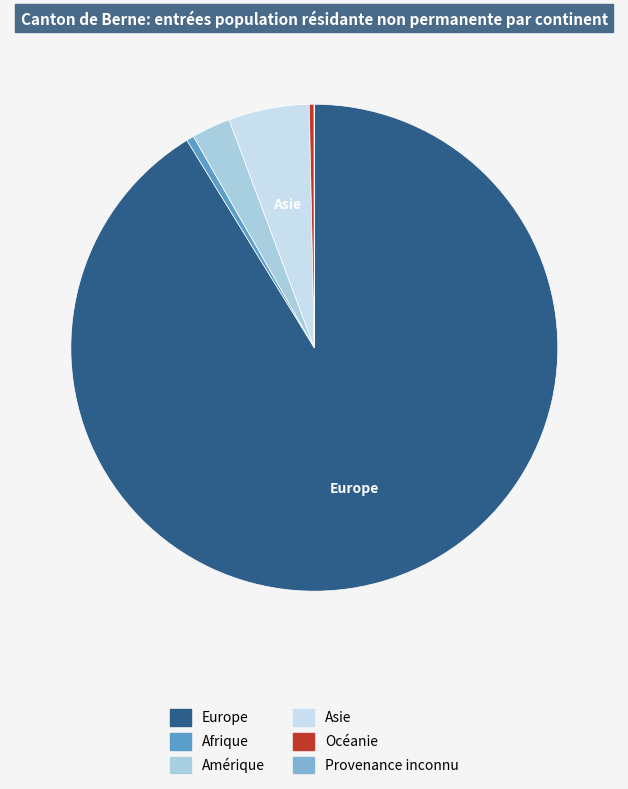

Approximately how many times larger is the value at Amérique compared to Afrique?

5.1